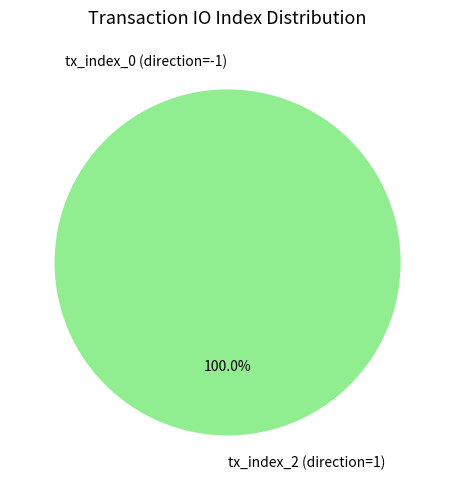

To the nearest percent, what is the difference between the tx_index_0 (direction=-1) and tx_index_2 (direction=1) slice percentages?

100%